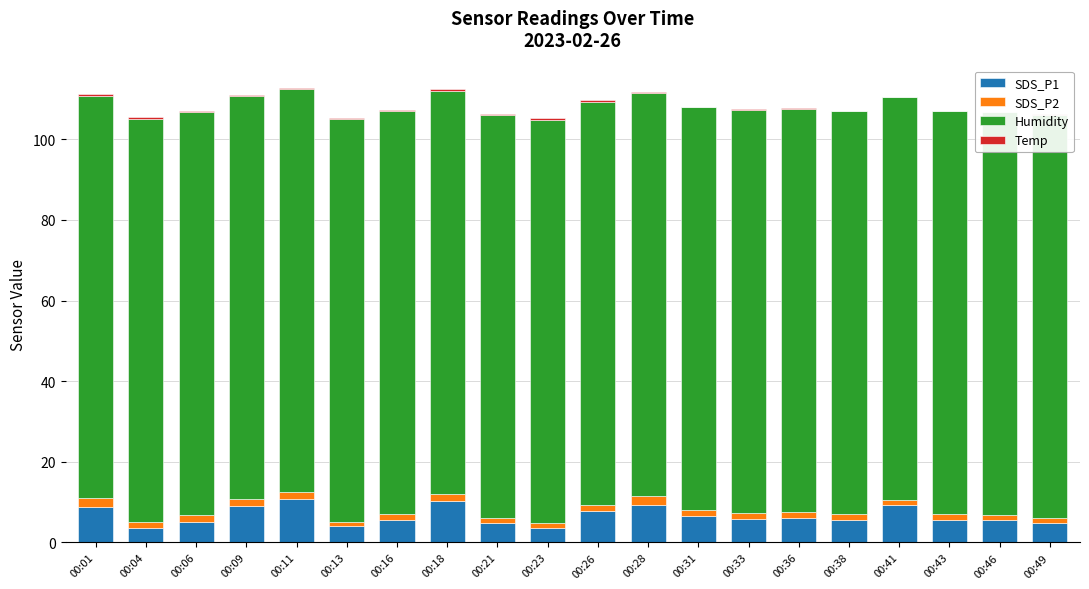

What is the difference between the highest and lowest values at 00:01?

99.6